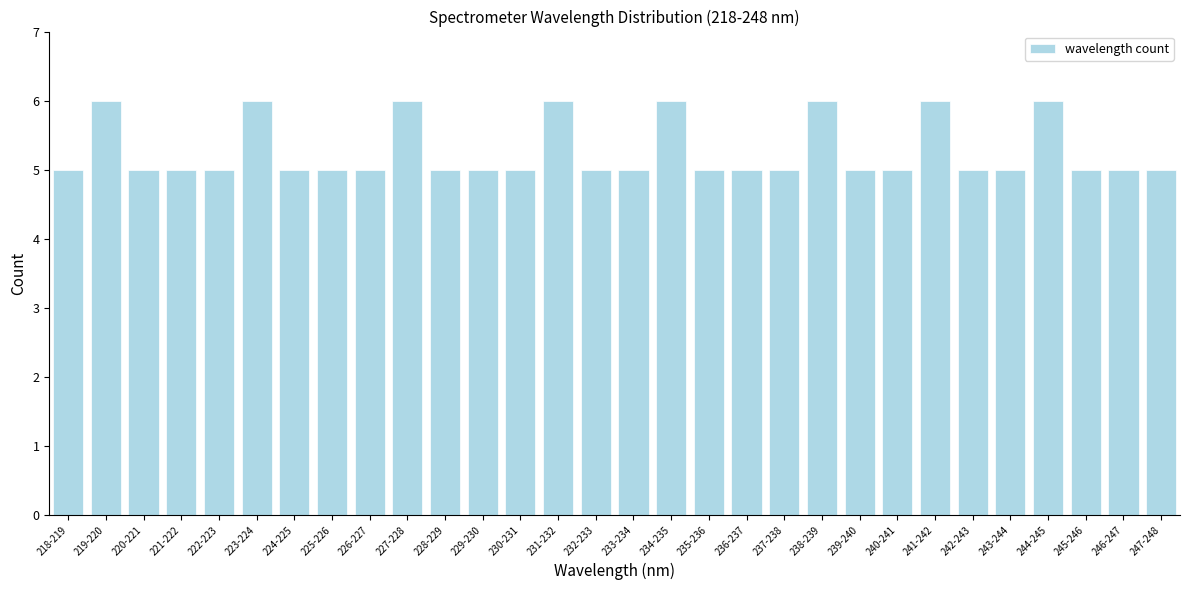

Reading left to right, what are all the values shown in this chart?

5	6	5	5	5	6	5	5	5	6	5	5	5	6	5	5	6	5	5	5	6	5	5	6	5	5	6	5	5	5